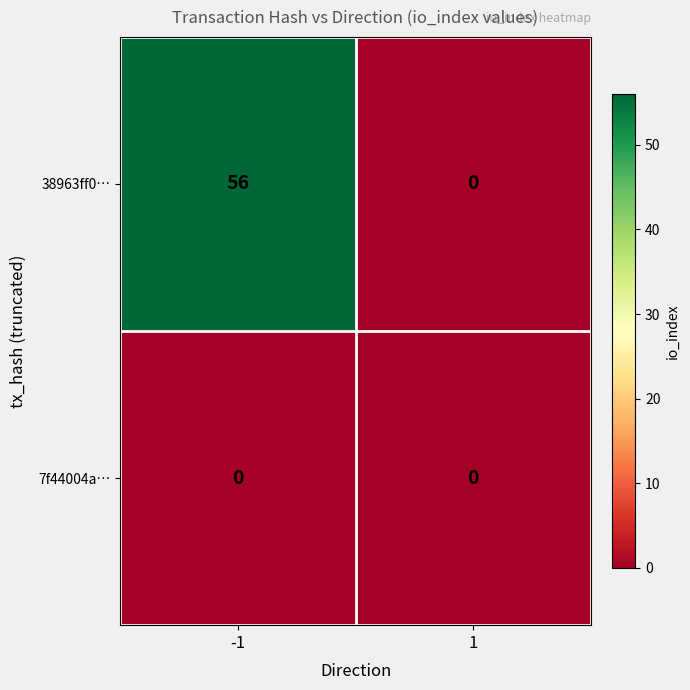

What is the maximum value shown in the chart?

56